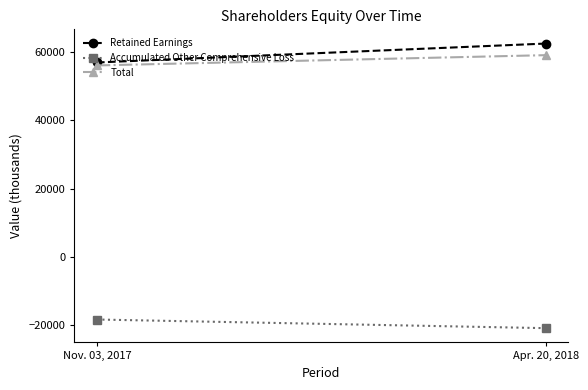

How many distinct data groups are displayed?

3